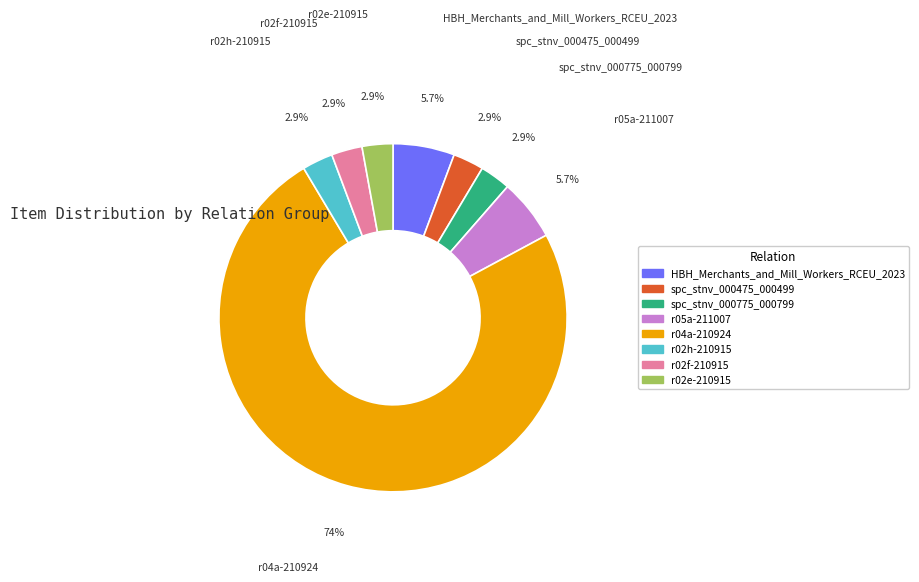

What is the ratio of the value at r02e-210915 to the value at HBH_Merchants_and_Mill_Workers_RCEU_2023?

0.5